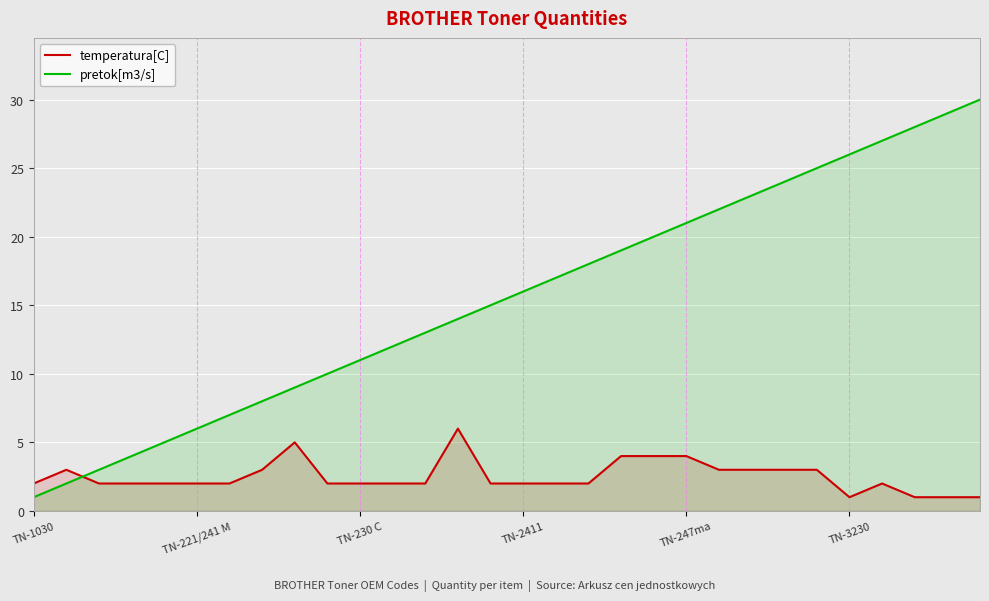

Which series has the largest total across all categories?

pretok[m3/s]